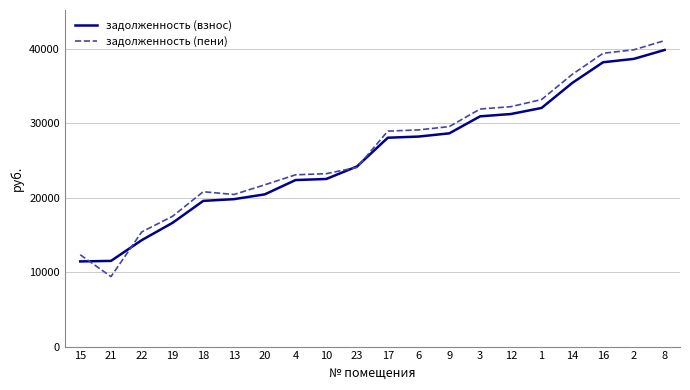

Does the chart have visible grid lines?

Yes